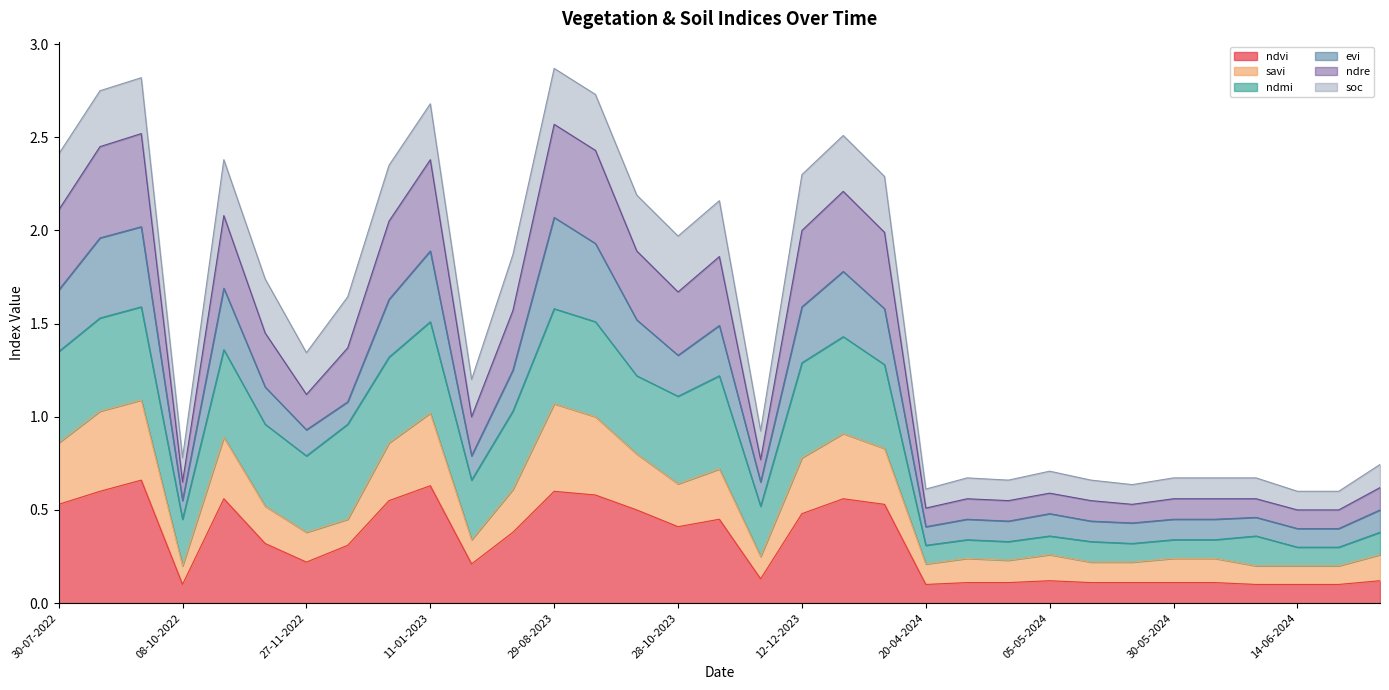

How many ndvi values are between 0 and 1?

33